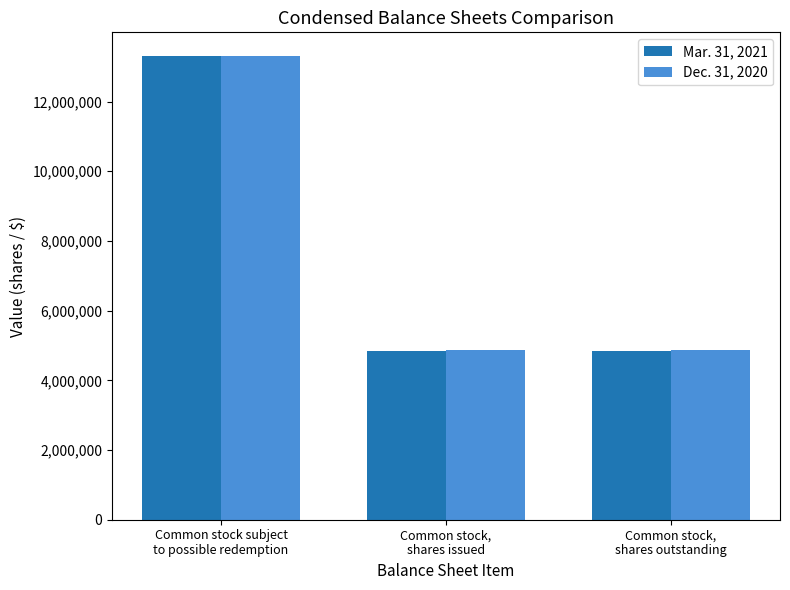

Rank the series by their average value, from highest to lowest.

Dec. 31, 2020, Mar. 31, 2021